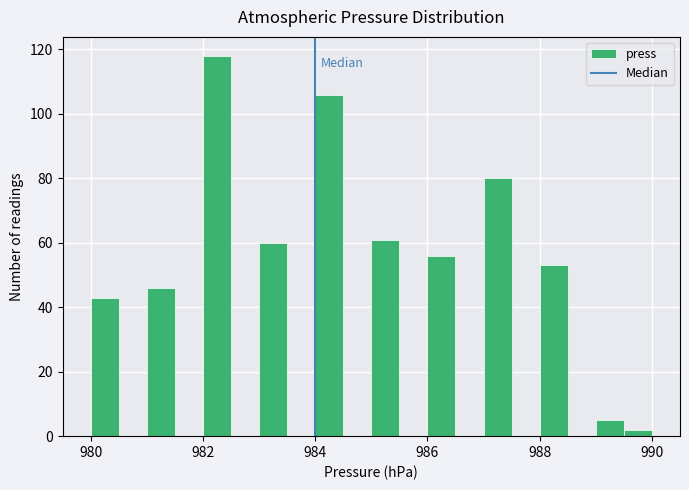

Read against the x-axis, roughly where is the centre of the tallest bar?

982.2